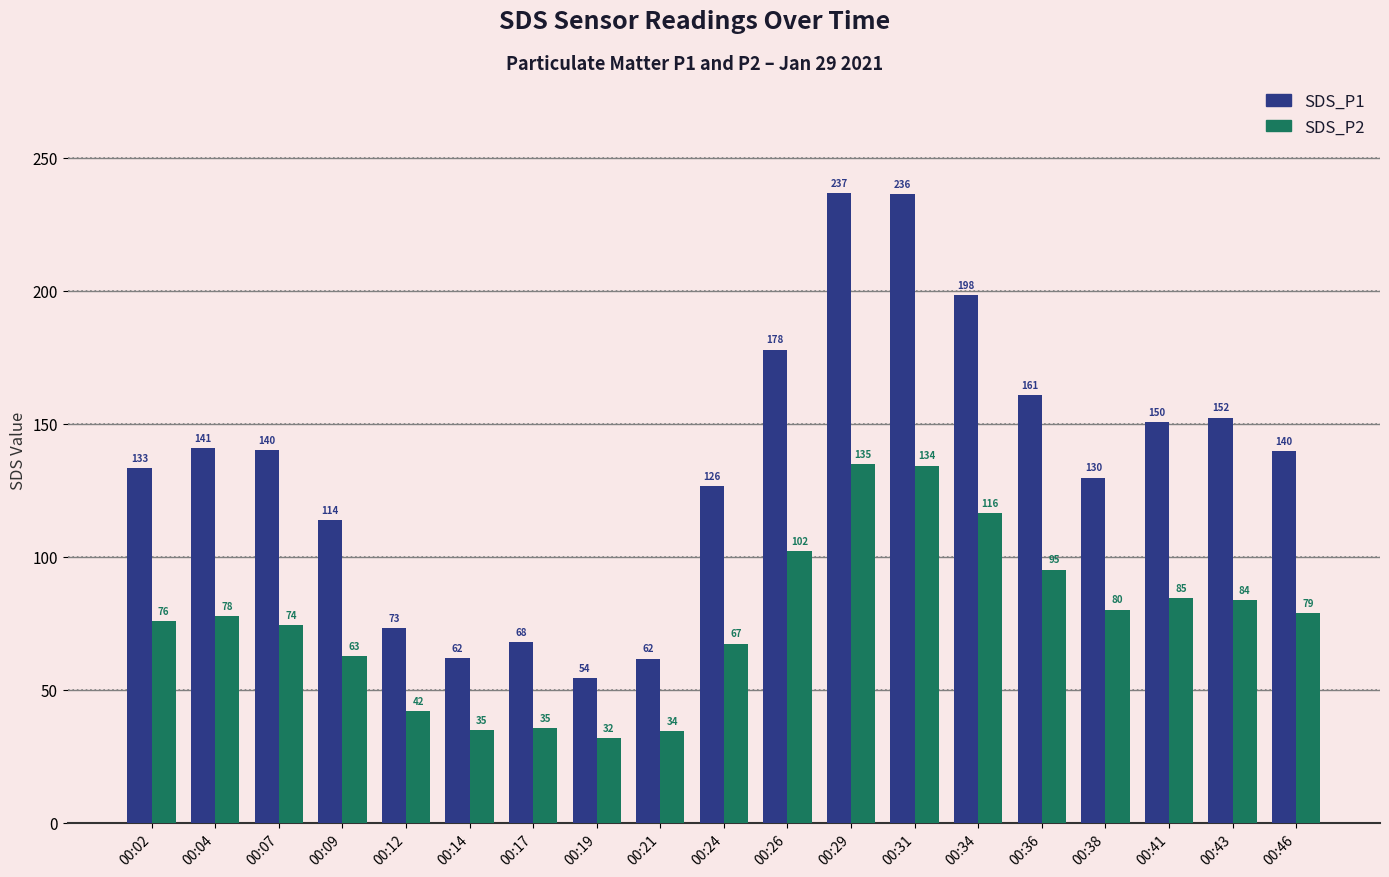

Between 00:31 and 00:36, which series saw the biggest shift?

SDS_P1